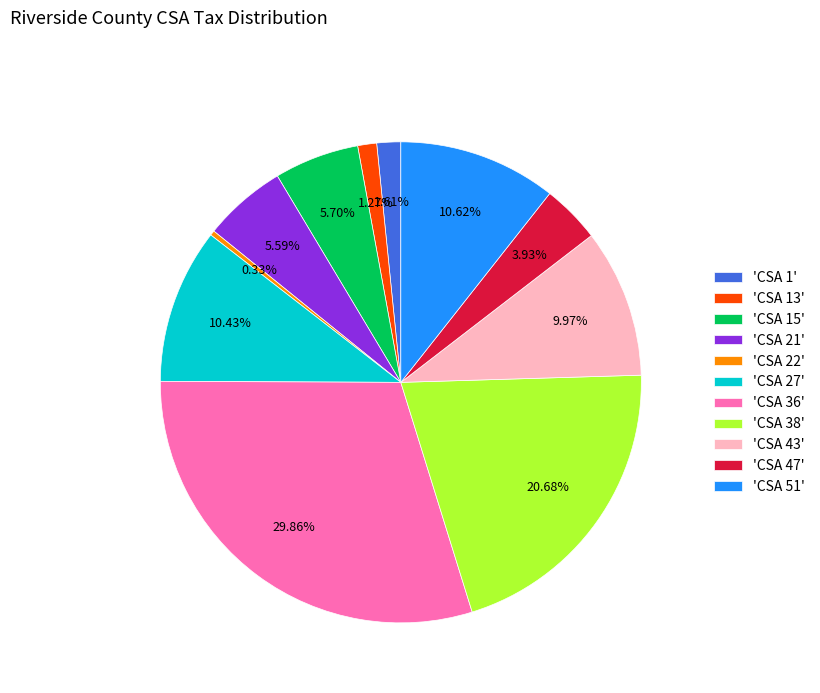

Is there a majority slice in this chart?

No